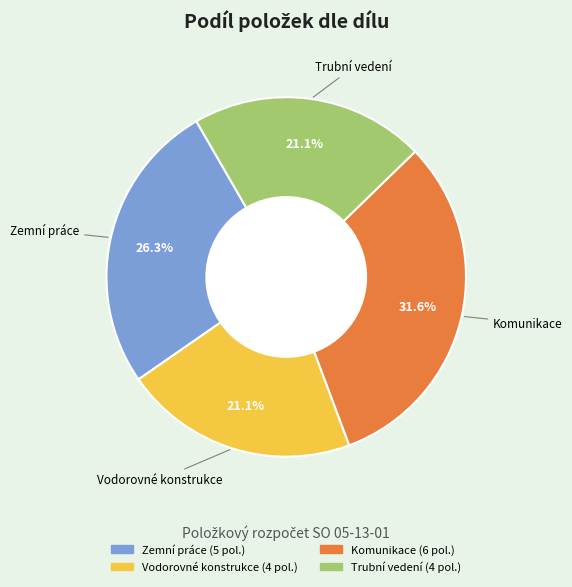

Is there a majority slice in this chart?

No